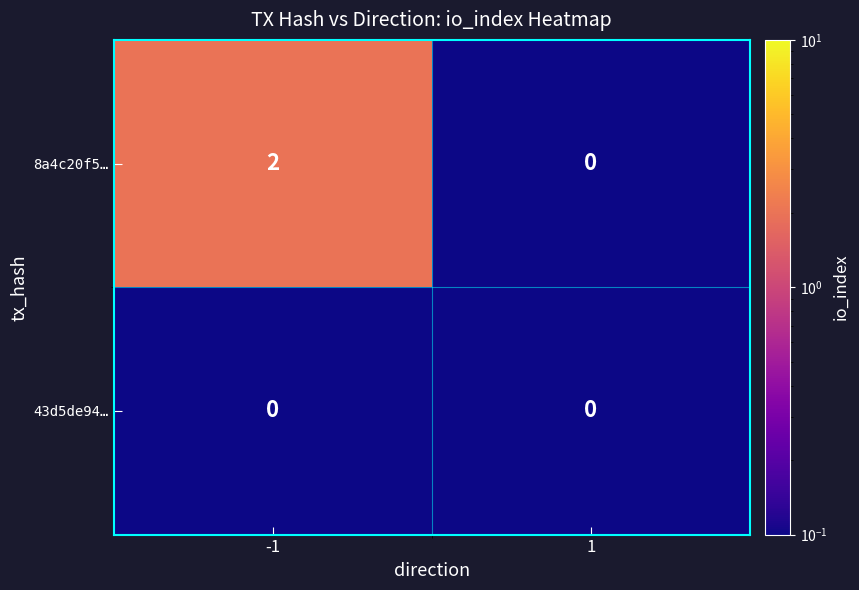

At how many categories does at least one series exceed 1?

1